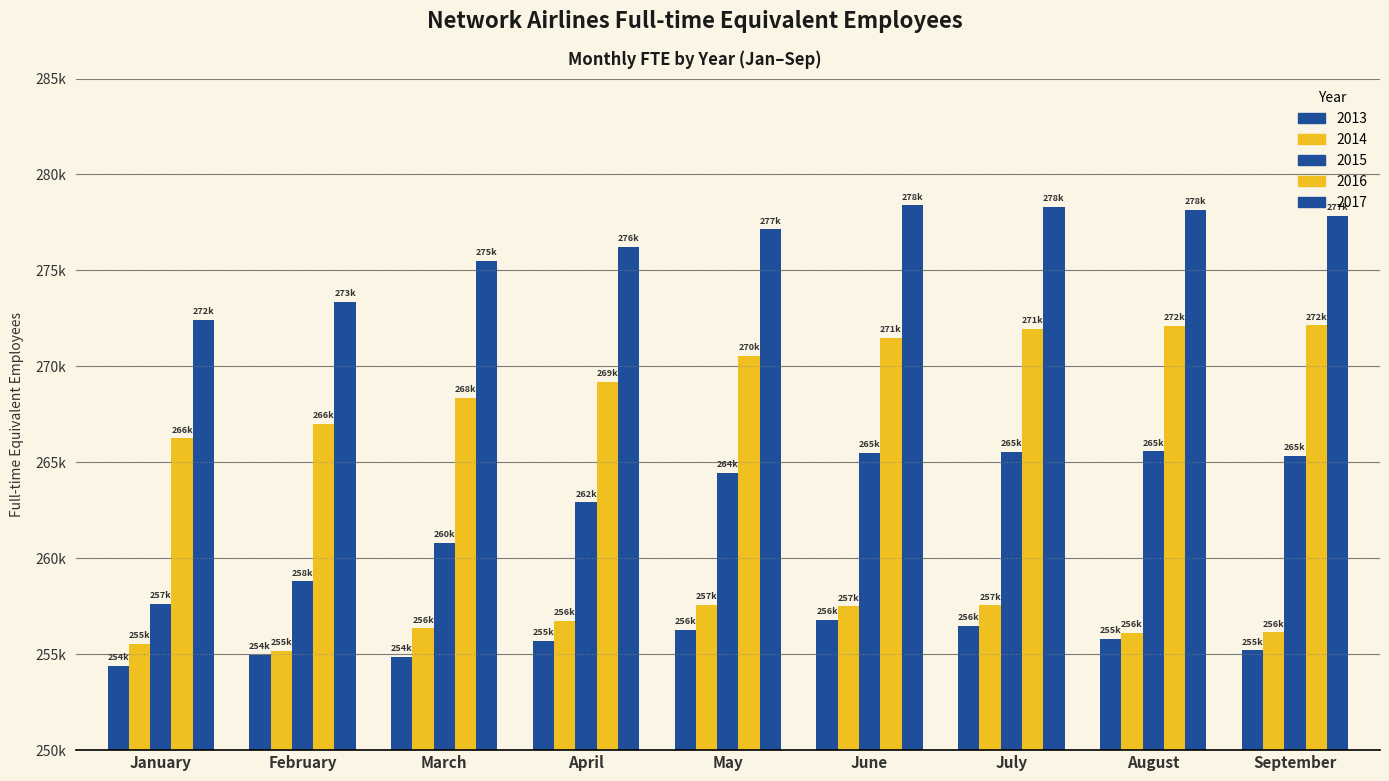

Are the bars horizontal?

No